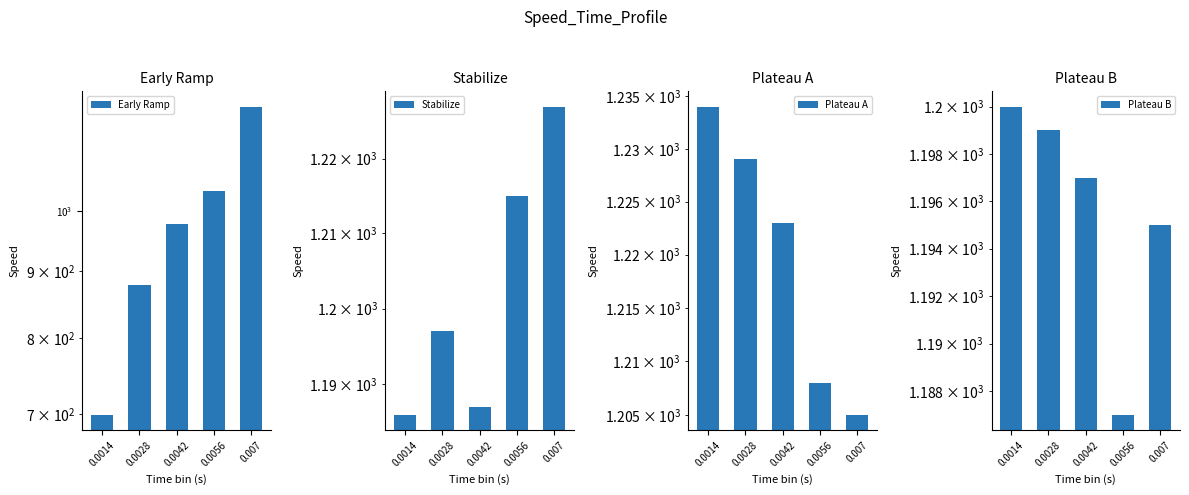

What is the difference between the maximum and minimum values in the Early Ramp series?

503